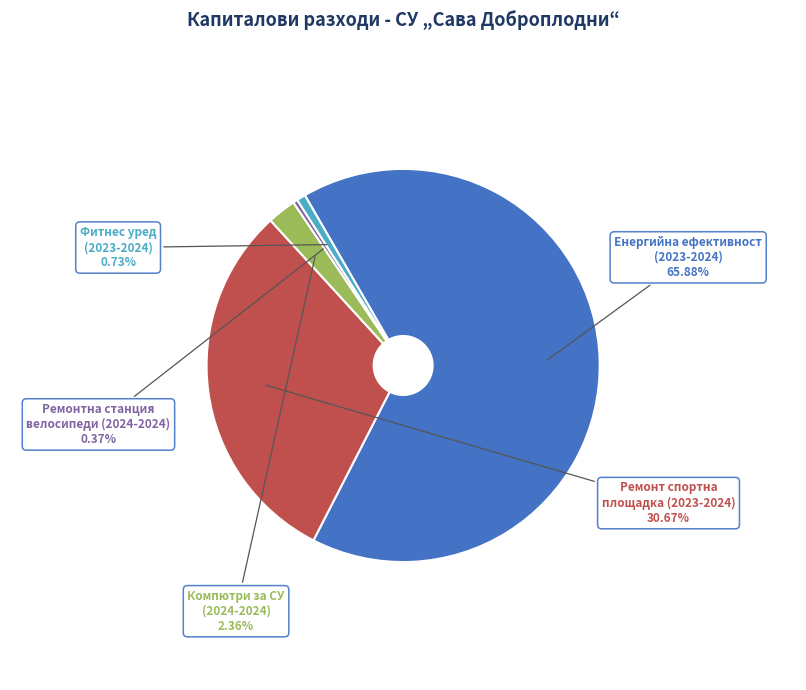

Does Енергийна ефективност (2023-2024) account for over 50% of the chart?

Yes